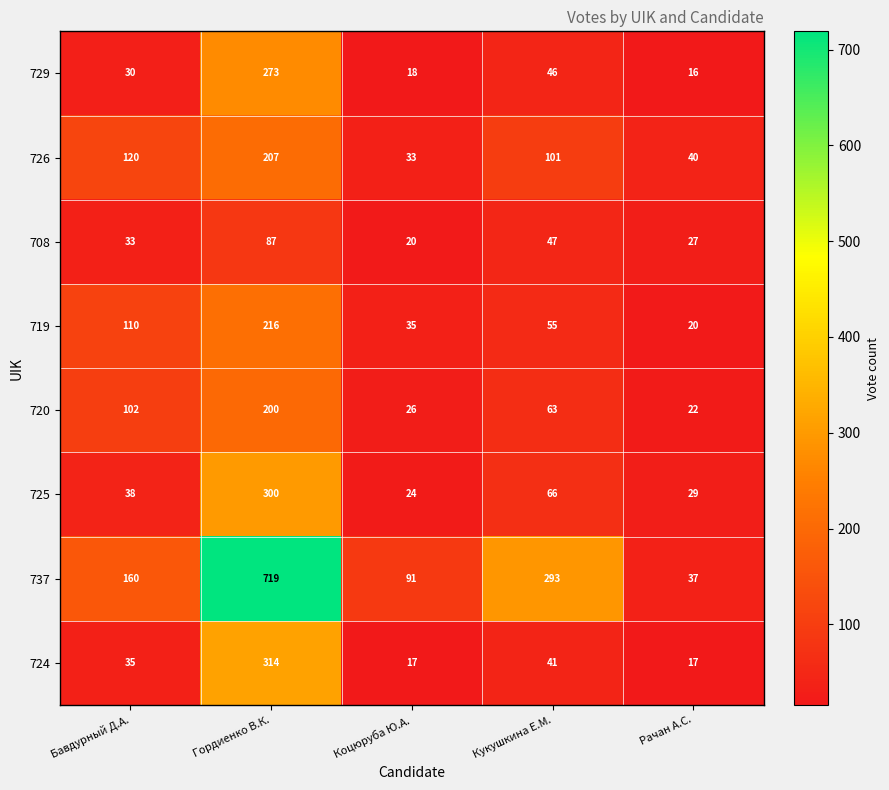

How many series are shown in this chart?

8